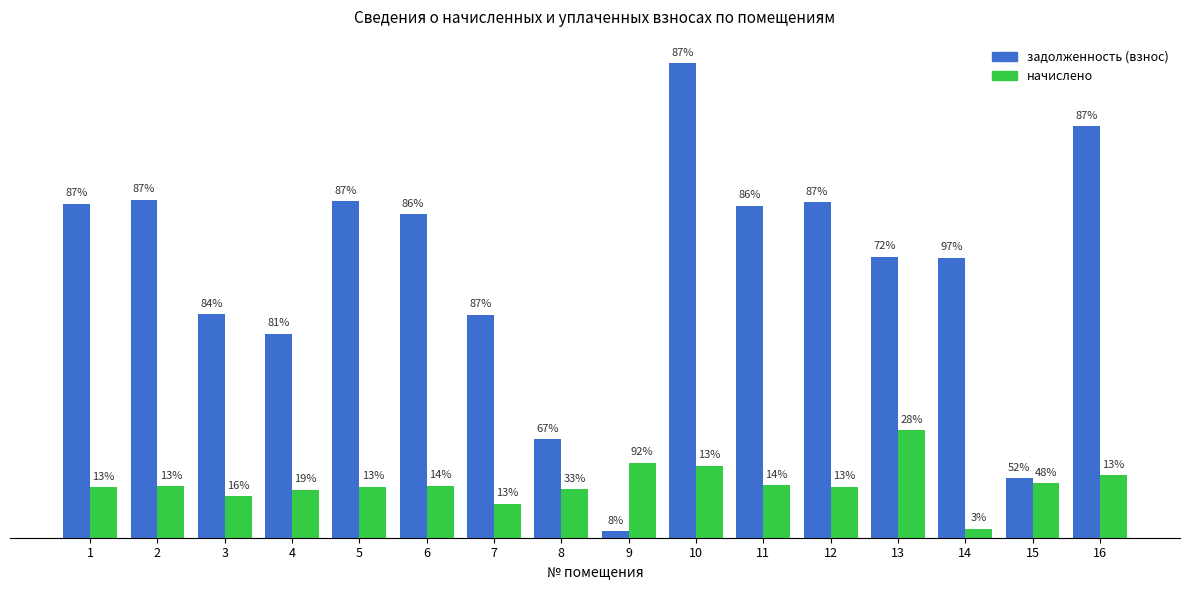

Reading left to right, transcribe all the data shown in this chart.

задолженность (взнос): 22041.1	22298.1	14745.5	13445.3	22195.2	21344.0	14694.1	6494.1	411.8	31289.1	21900.4	22144.0	18547.5	18468.2	3912.3	27130.6
начислено: 3346.2	3385.2	2739.5	3159.0	3369.6	3439.8	2230.8	3205.8	4960.8	4750.2	3478.8	3361.8	7095.5	594.5	3611.4	4126.2